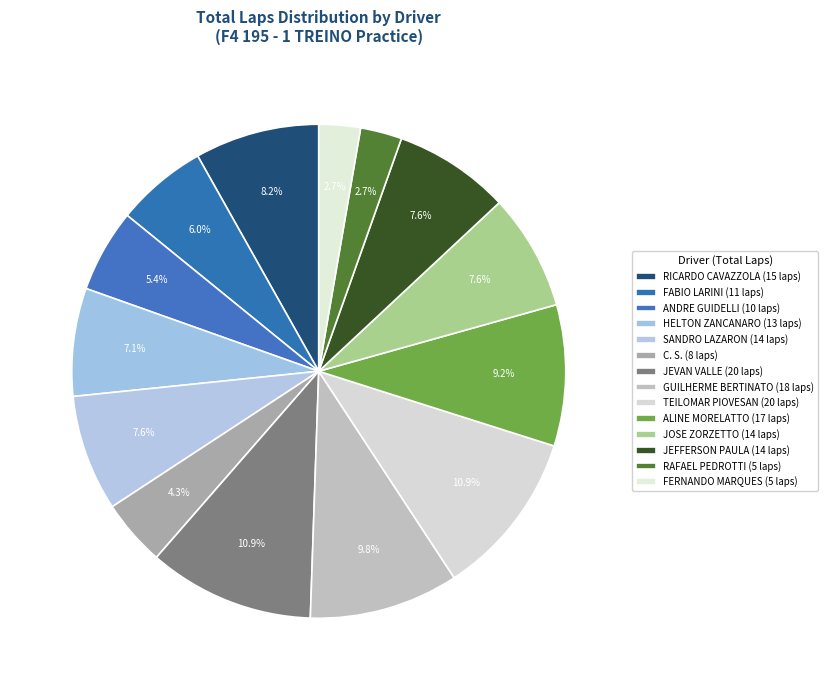

Does any single category account for the majority?

No